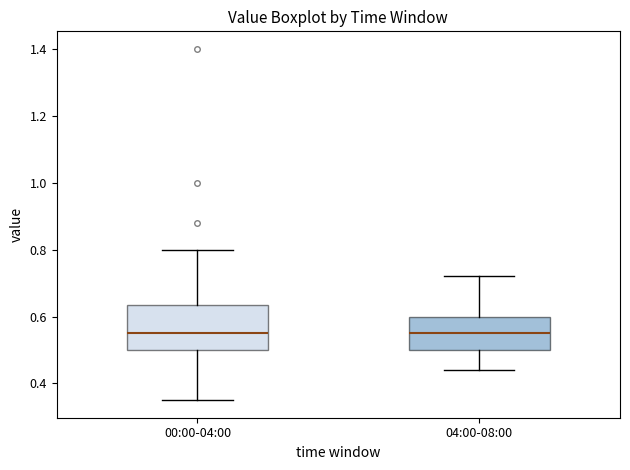

Reading left to right, transcribe this box plot: for each box, give where its median line is, the range the box spans, and where its two whiskers end, as read against the y-axis. The values are not printed on the chart, so give them approximately, as read against the axis.

00:00-04:00: median 0.56, box 0.50 to 0.64, whiskers 0.36 to 0.80
04:00-08:00: median 0.56, box 0.50 to 0.60, whiskers 0.44 to 0.72